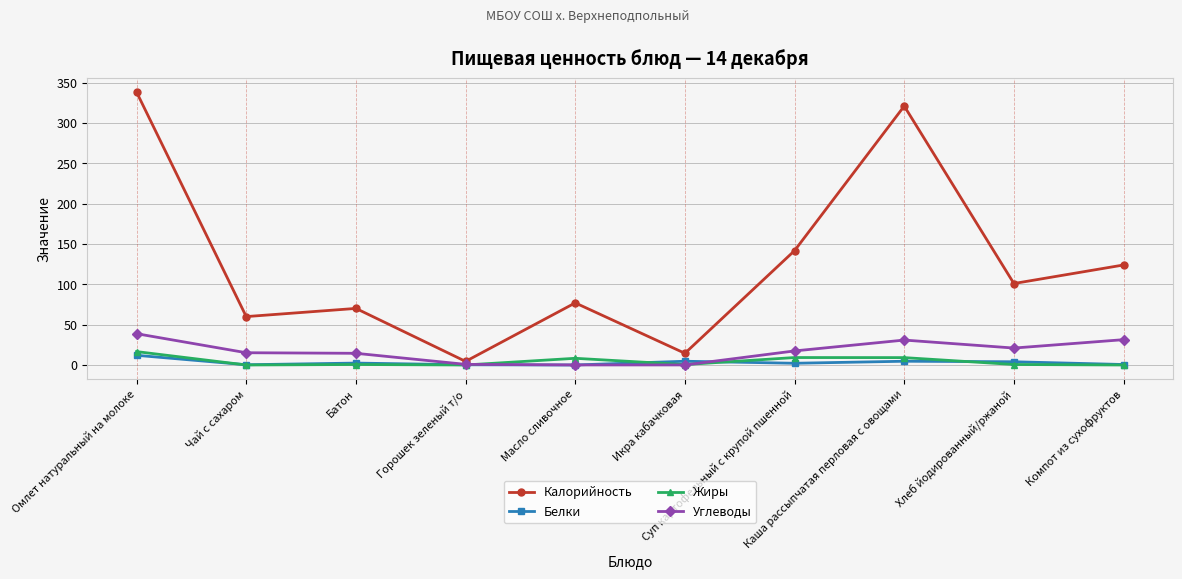

Where does the Углеводы series first go above 17?

Омлет натуральный на молоке